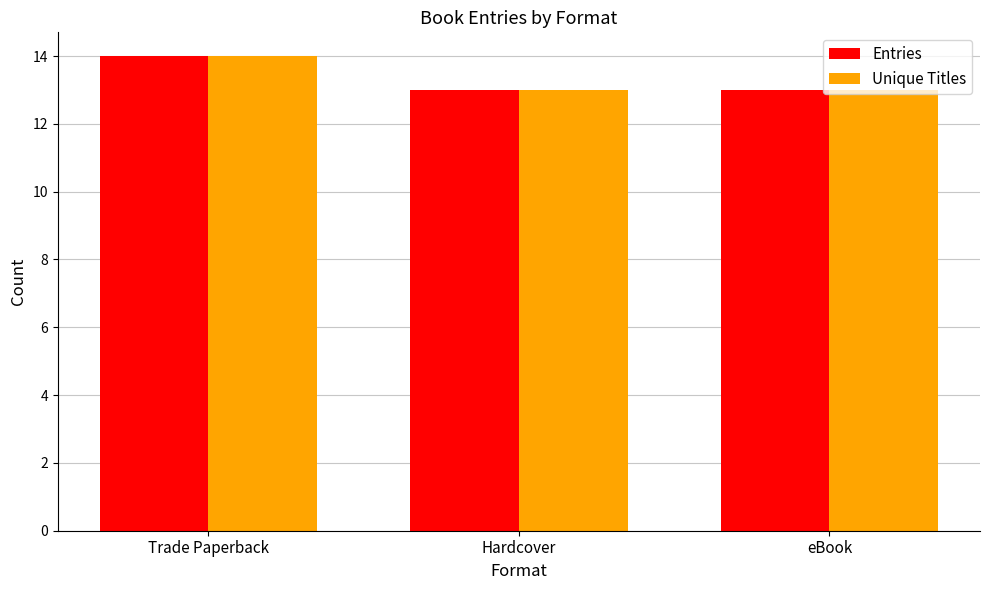

At which category is the sum across all series the highest?

Trade Paperback